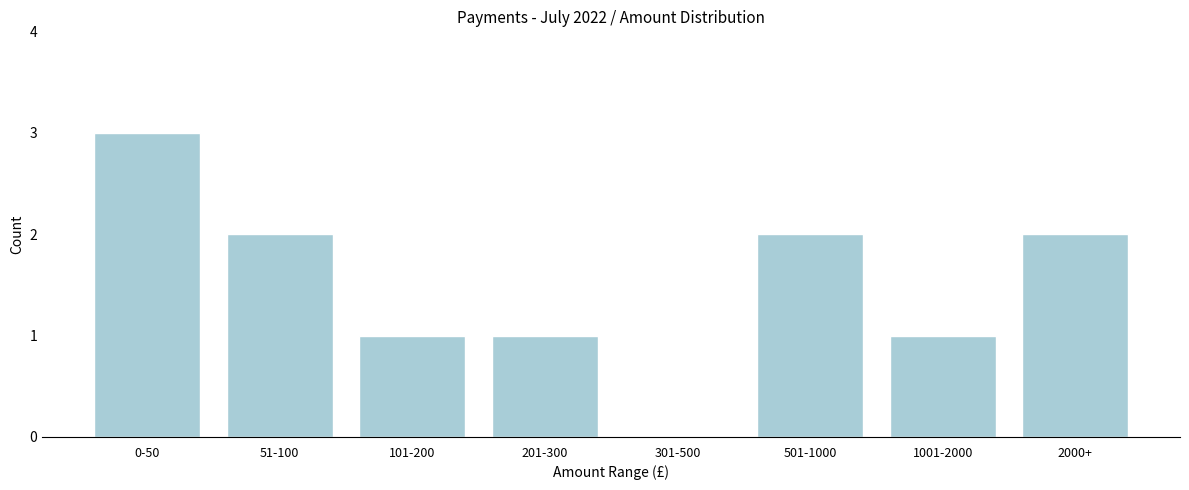

Reading right to left, list all the values displayed in this chart.

2000+=2	1001-2000=1	501-1000=2	301-500=0	201-300=1	101-200=1	51-100=2	0-50=3